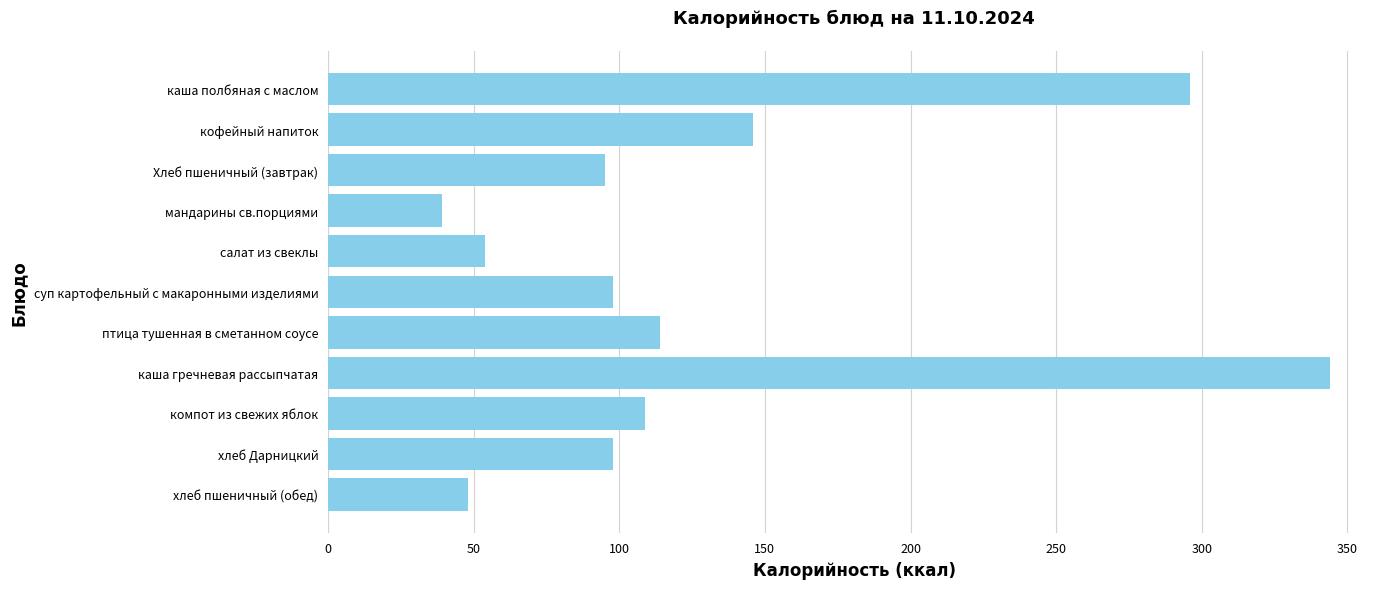

What is the change in value from мандарины св.порциями to птица тушенная в сметанном соусе?

+75